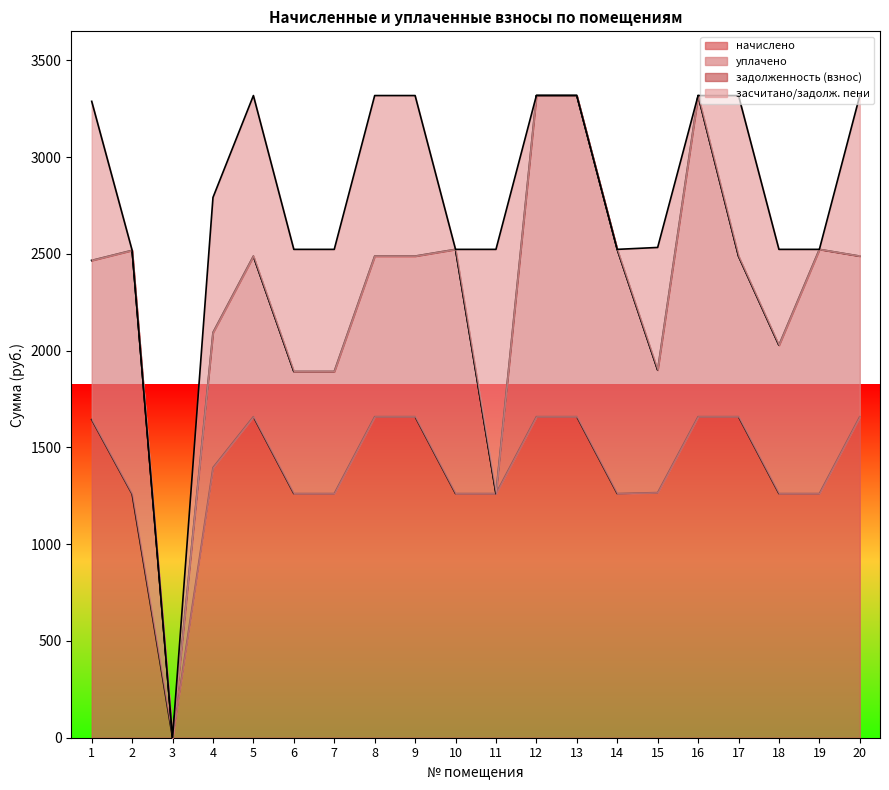

Reading right to left, what are all the values shown in this chart?

начислено: 20=1659.3	19=1261.9	18=1261.9	17=1659.3	16=1659.3	15=1266.8	14=1261.9	13=1659.3	12=1659.3	11=1261.9	10=1261.9	9=1659.3	8=1659.3	7=1261.9	6=1261.9	5=1659.3	4=1396.0	3=0.0	2=1259.4	1=1644.4
уплачено: 20=829.7	19=1261.9	18=766.8	17=829.7	16=1659.3	15=633.4	14=1261.9	13=1659.3	12=1659.3	11=0.0	10=1261.9	9=829.7	8=829.7	7=630.9	6=630.9	5=829.7	4=698.0	3=0.0	2=1259.4	1=822.2
задолженность (взнос): 20=0.0	19=0.0	18=0.0	17=0.0	16=0.0	15=0.0	14=0.0	13=0.0	12=0.0	11=0.0	10=0.0	9=0.0	8=0.0	7=0.0	6=0.0	5=0.0	4=0.0	3=0.0	2=0.0	1=0.0
засчитано/задолж. пени: 20=829.7	19=0.0	18=495.1	17=829.7	16=0.0	15=633.4	14=0.0	13=0.0	12=0.0	11=1261.9	10=0.0	9=829.7	8=829.7	7=630.9	6=630.9	5=829.7	4=698.0	3=0.0	2=0.0	1=822.2